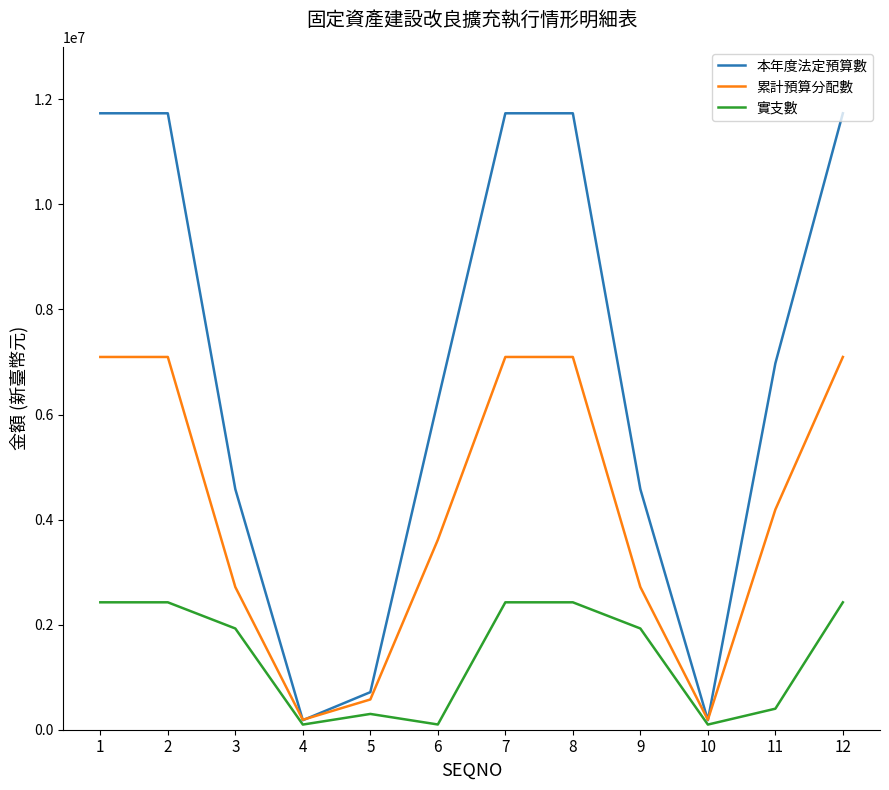

What is the average value of the 累計預算分配數 series?

4139333